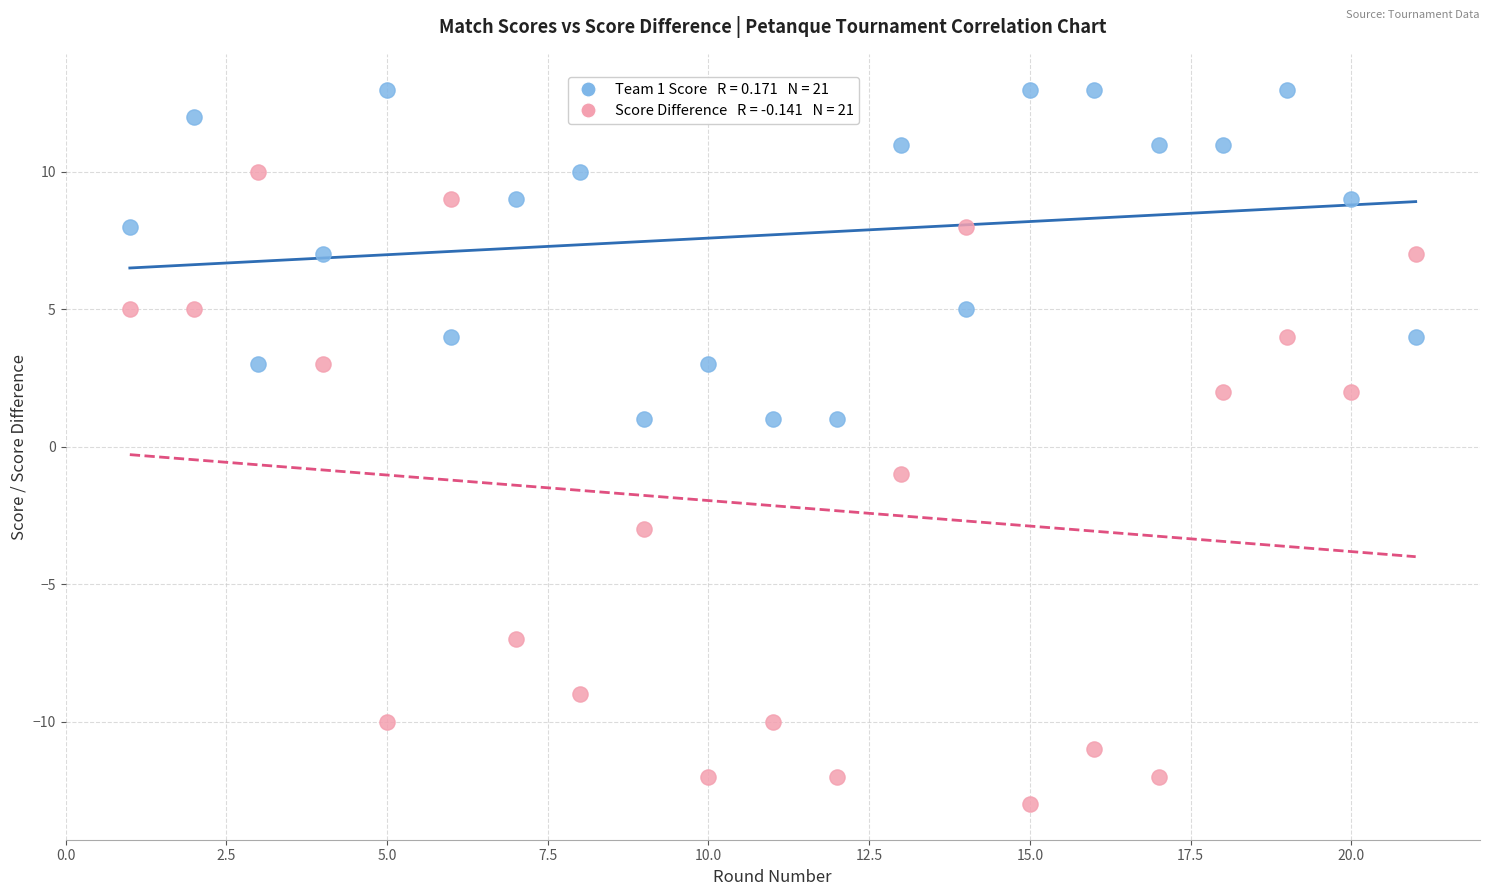

Across all data points, what is the range of Y values (max minus min)?

26